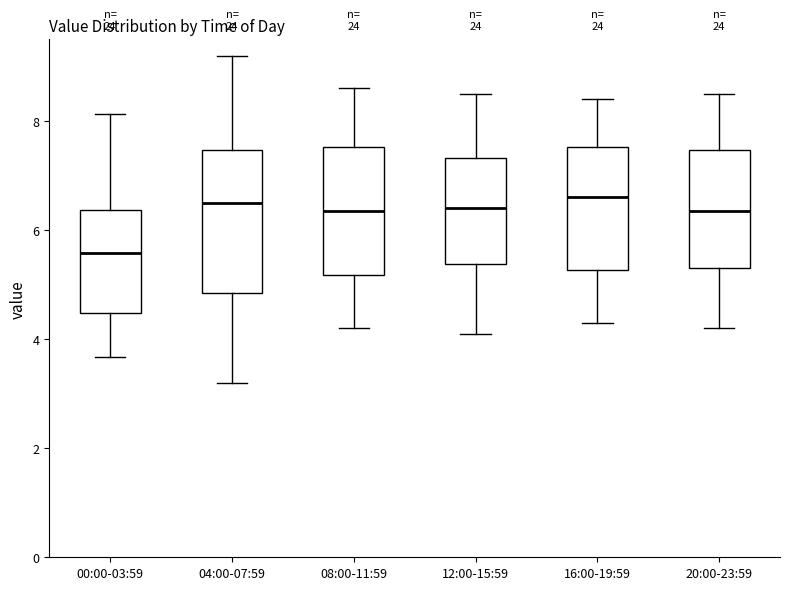

Which box has the lowest median line?

00:00-03:59